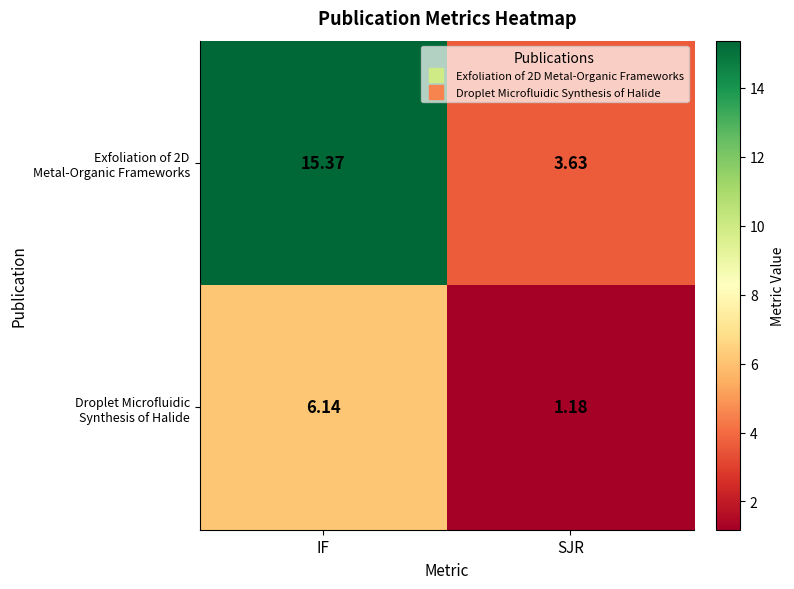

At which category does the chart reach its peak across all series?

IF